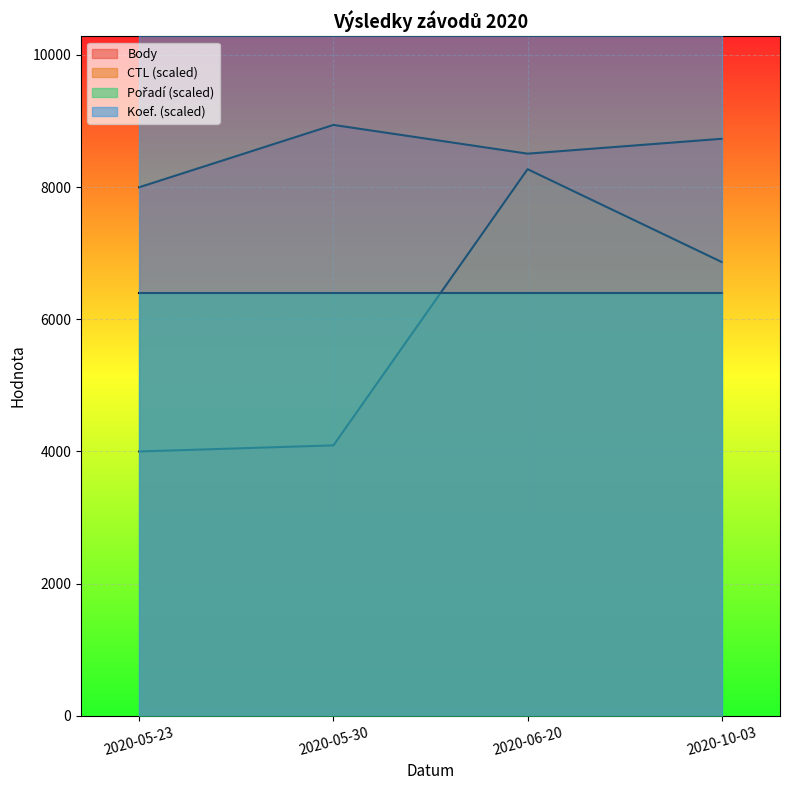

What is the approximate value of CTL at 2020-05-23?

3998.5